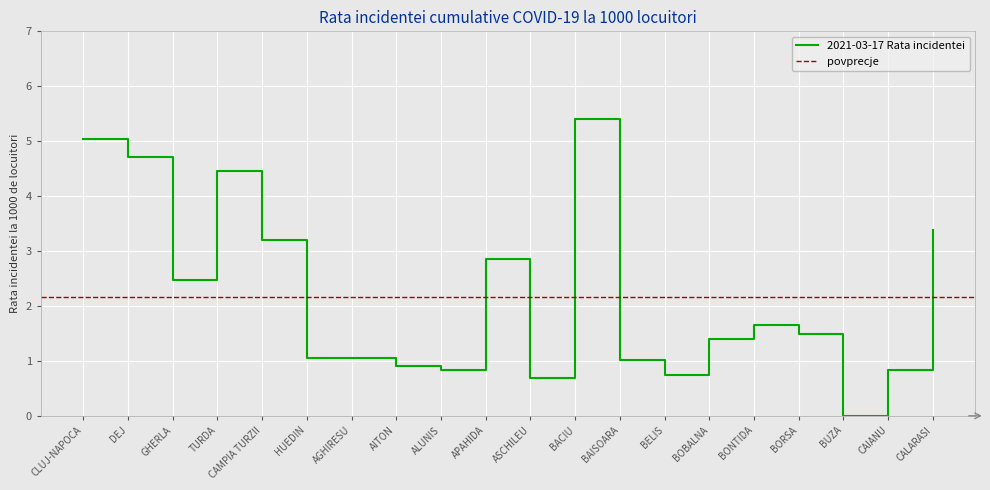

Where is the first local maximum?

TURDA